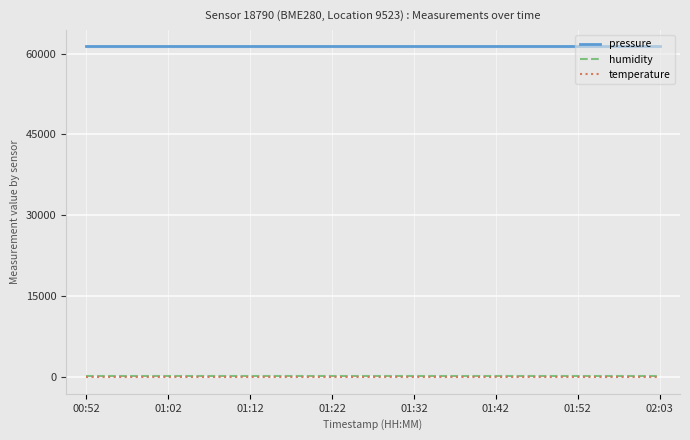

True or false: humidity and pressure cross at least once.

False